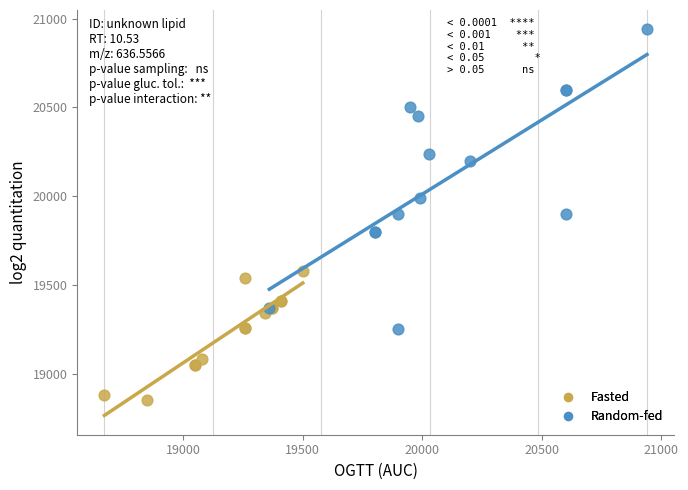

Which series contains the highest Y value?

Random-fed